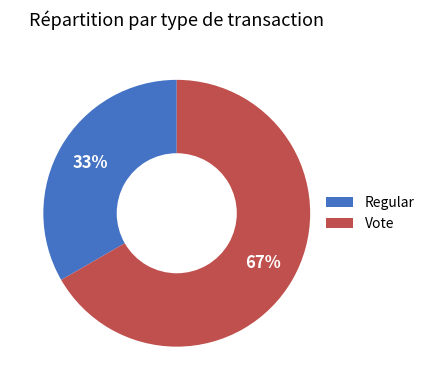

Is it true that Regular is 33% of the pie?

True